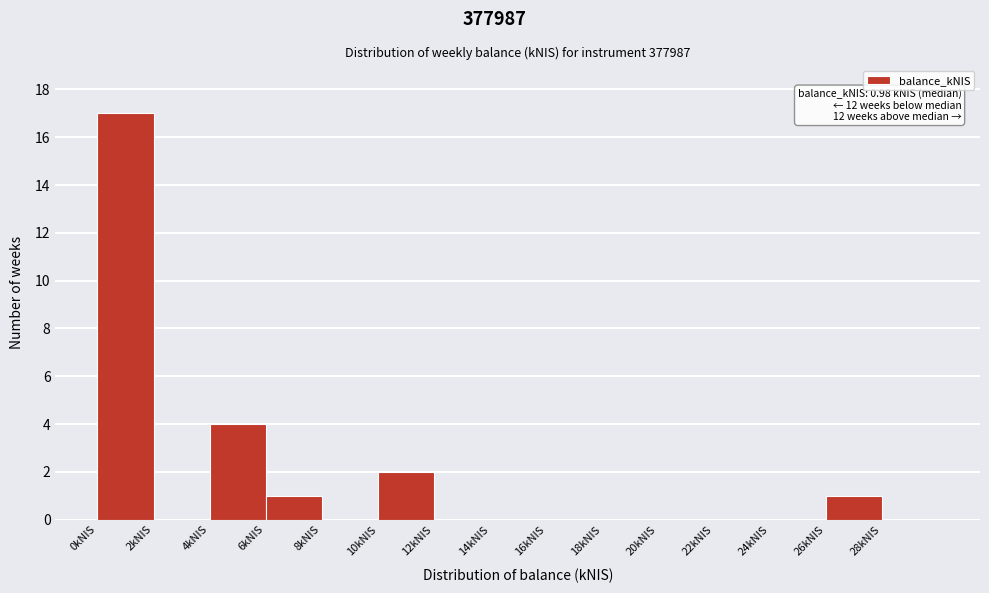

Over which range of the x-axis is the bar tallest?

0 to 2